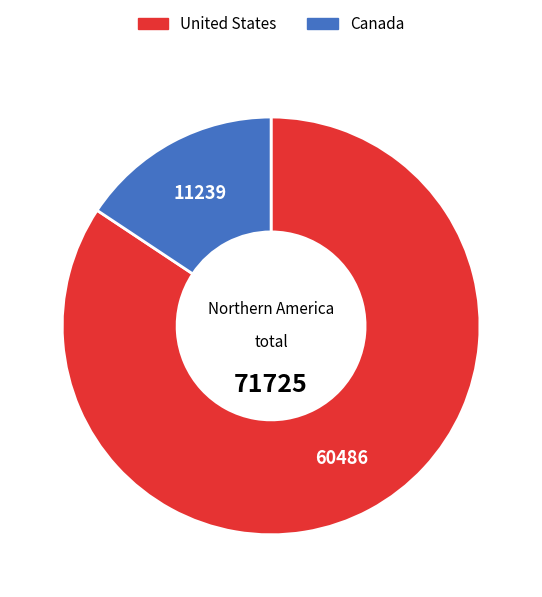

How many slices are in this pie chart?

2